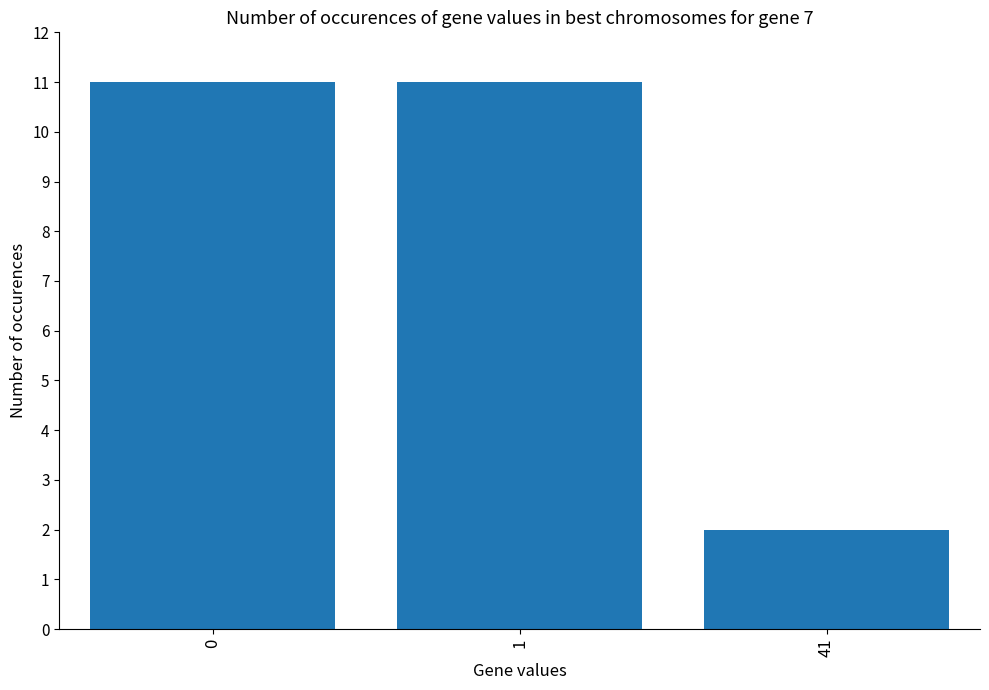

Where is the data nearest to the value 6?

41